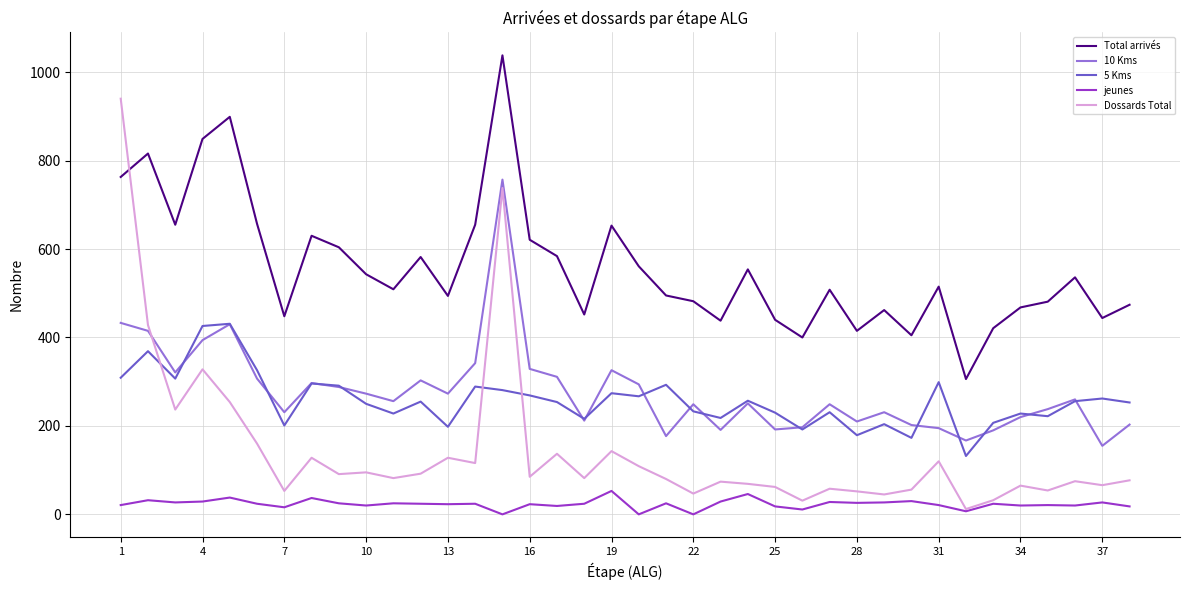

Does the chart have visible grid lines?

Yes